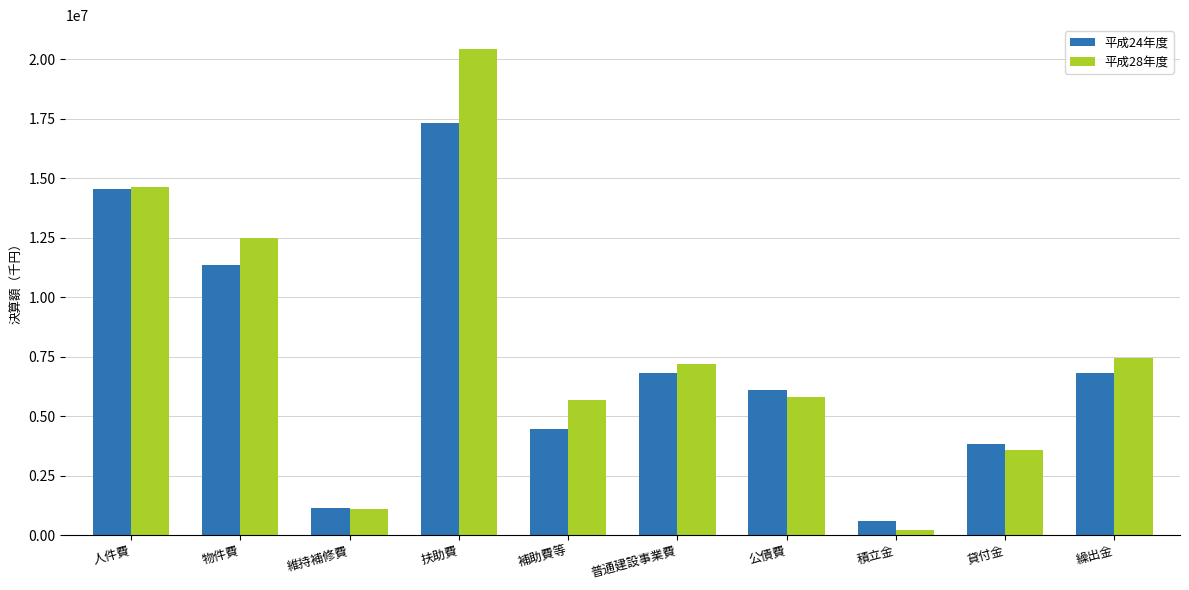

How many groups of bars are there?

10